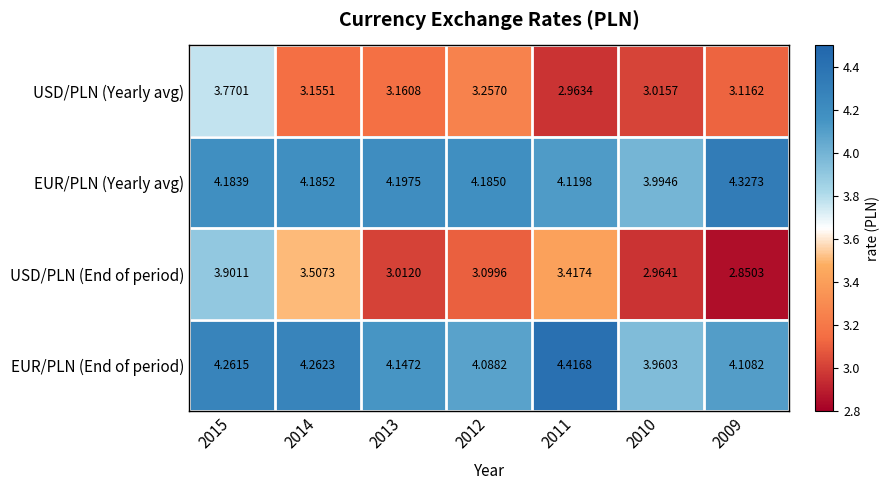

At how many categories does at least one series exceed 3?

7